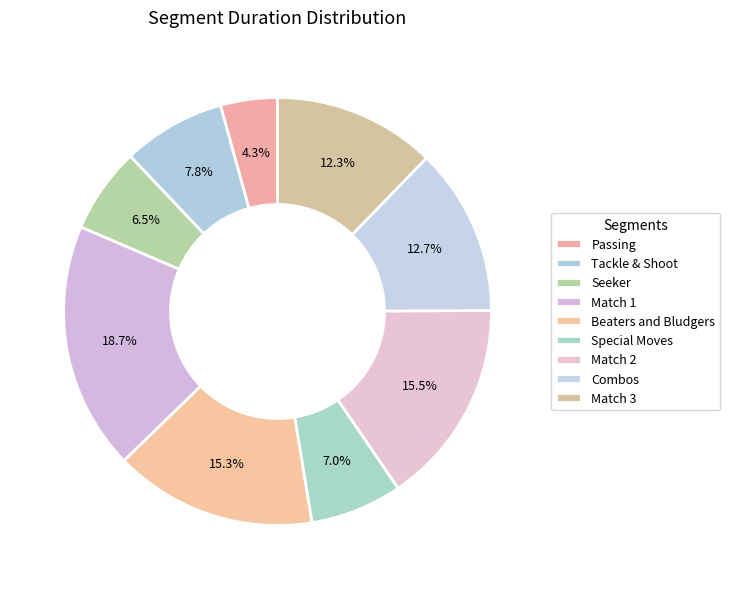

To the nearest percent, what is the difference between the Match 1 and Passing slice percentages?

14%